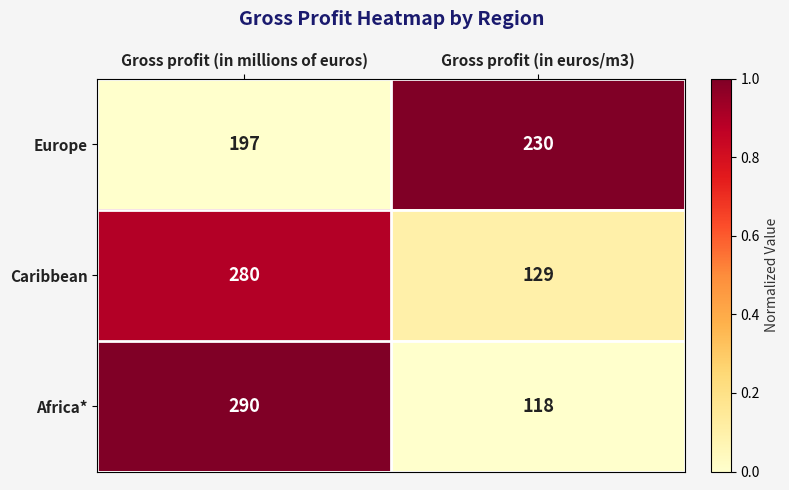

At which category is the sum across all series the highest?

Gross profit (in millions of euros)